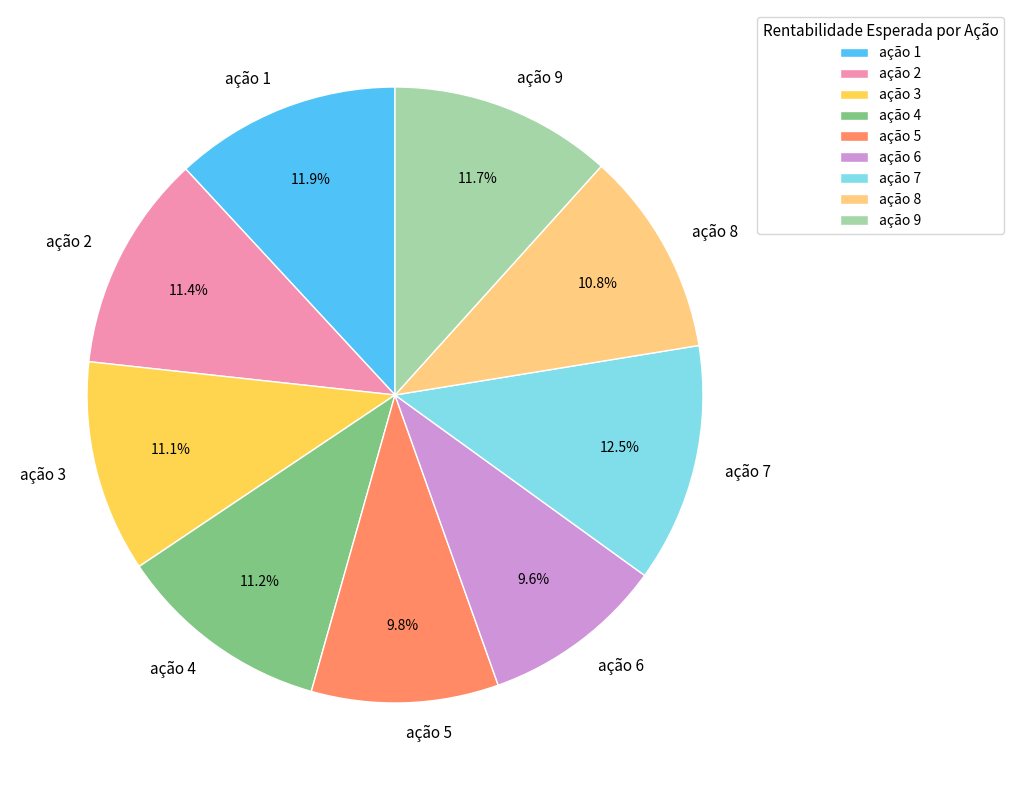

What is the largest slice in the pie chart?

ação 7